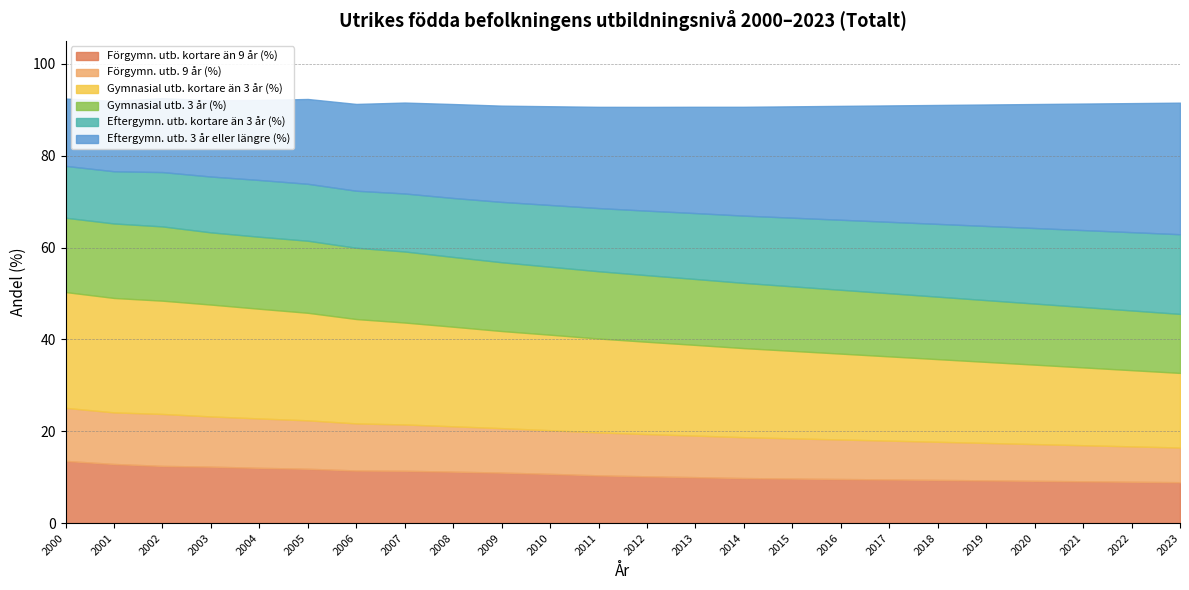

What is the maximum value for Förgymn. utb. kortare än 9 år (%)?

13.5